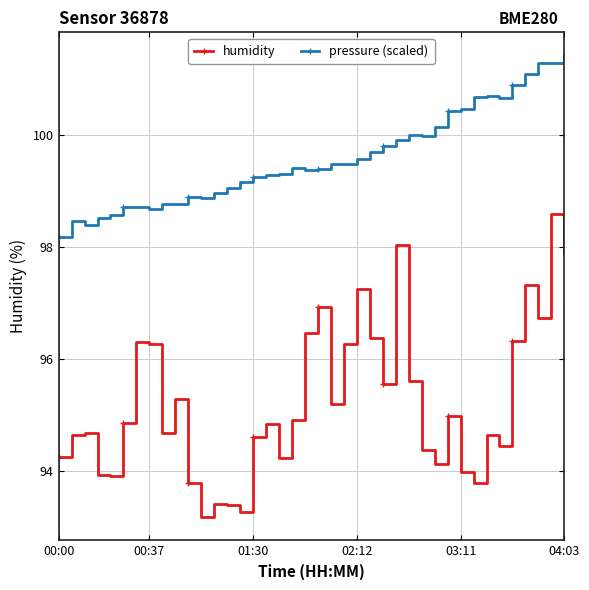

What is the minimum value for pressure (scaled)?

98.2